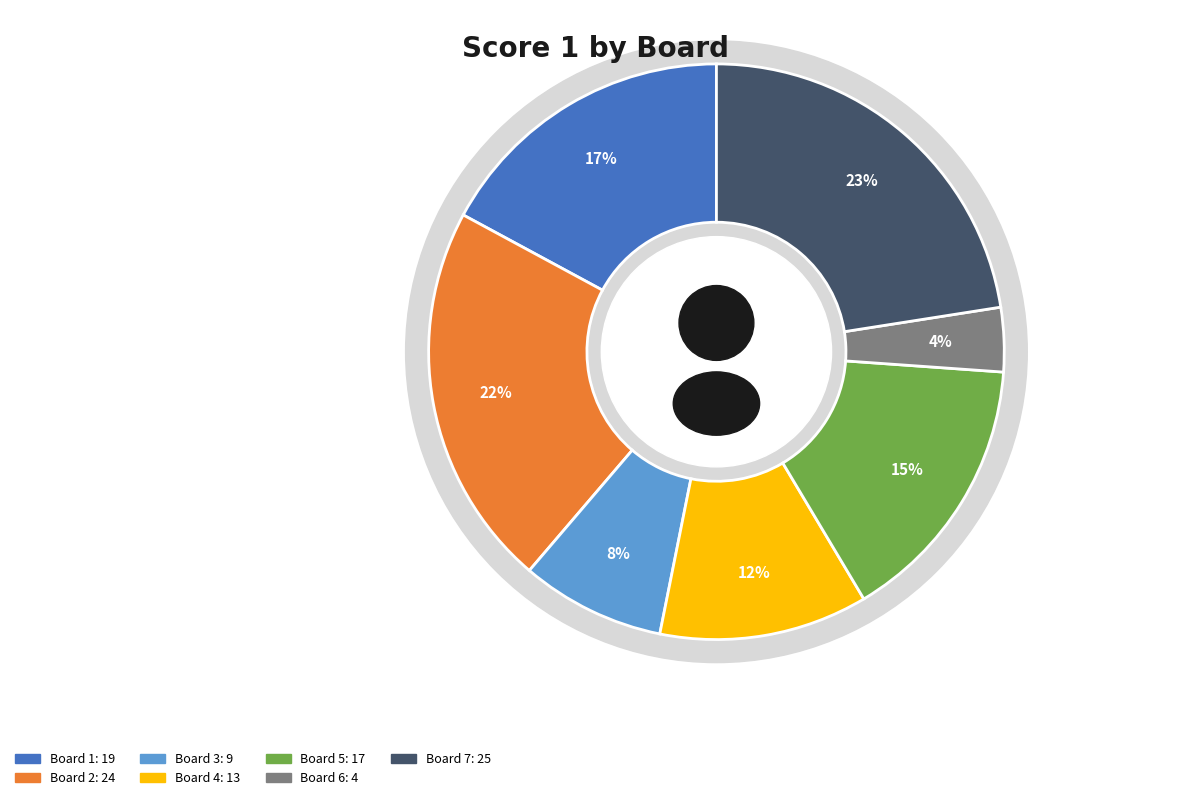

How many slices are in this pie chart?

7